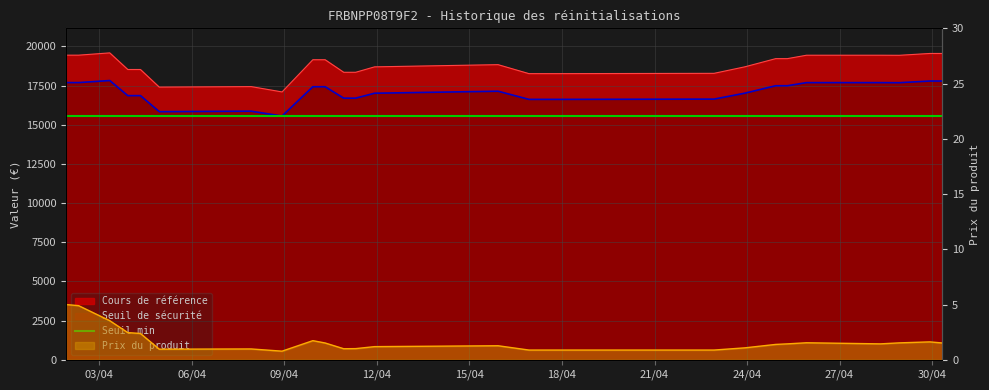

What is the difference between the second highest and minimum values in the Prix du produit series?

4.1